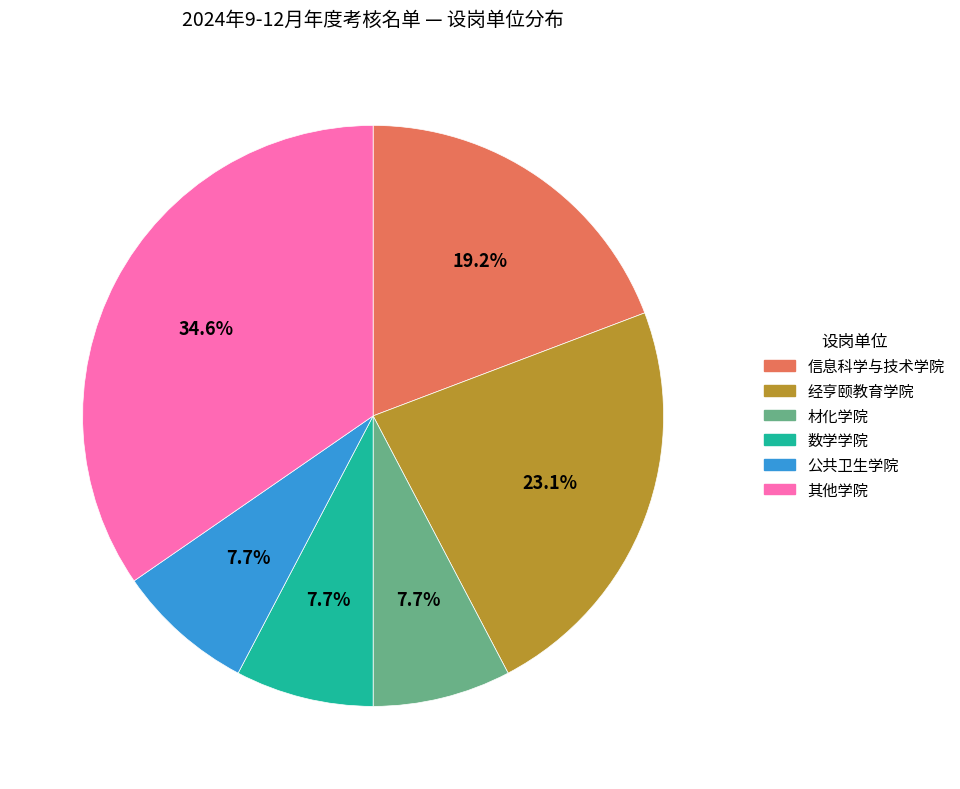

Does any single category account for the majority?

No